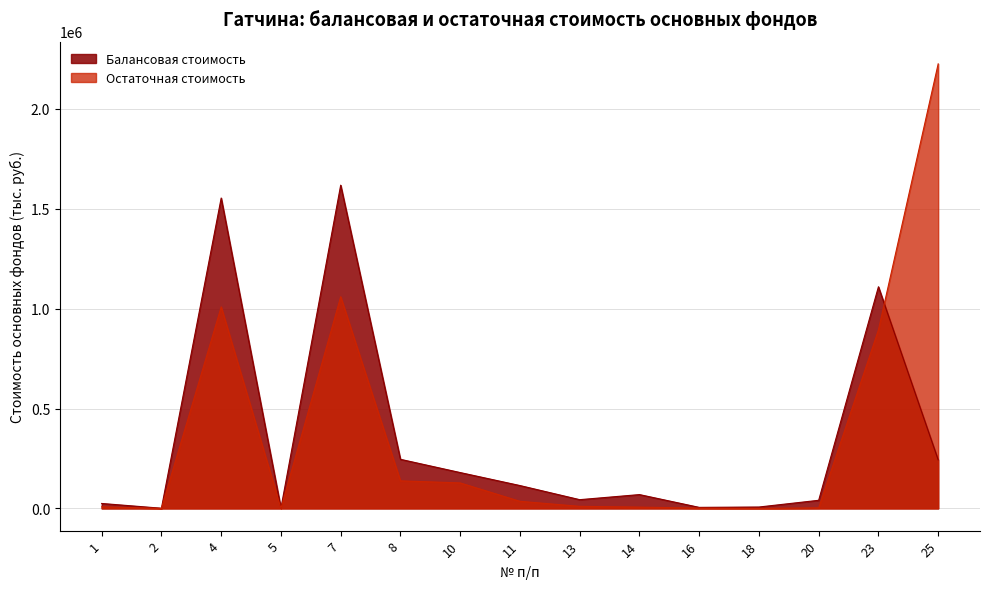

How many values in the Балансовая стоимость series exceed 69186?

8